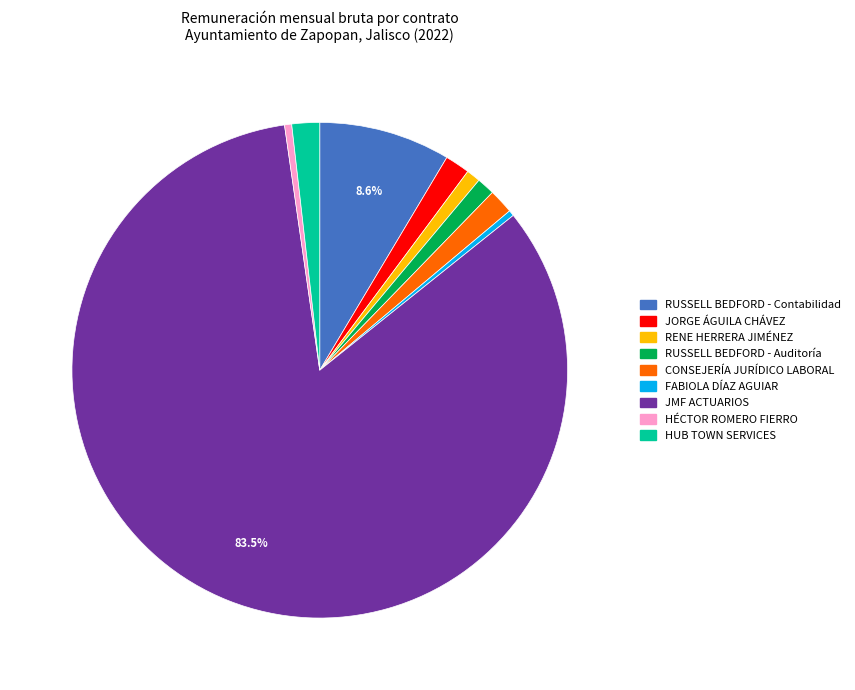

Does any single category account for the majority?

Yes